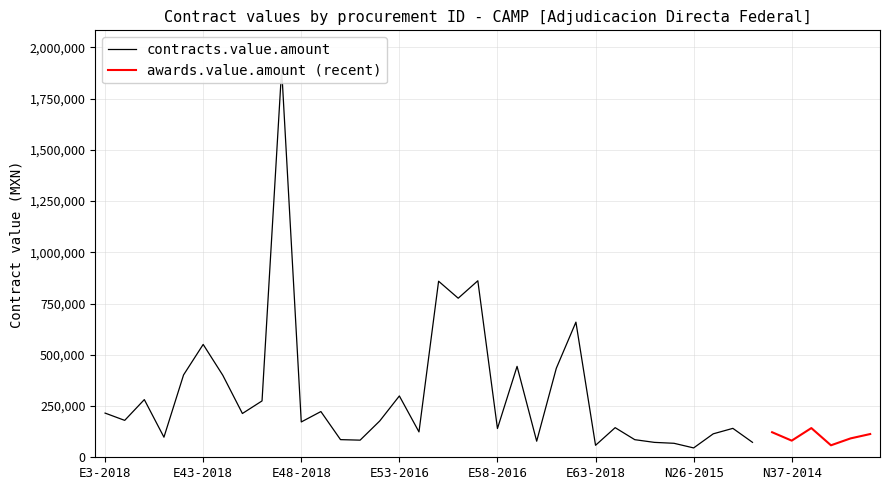

How many lines are shown in the chart?

2